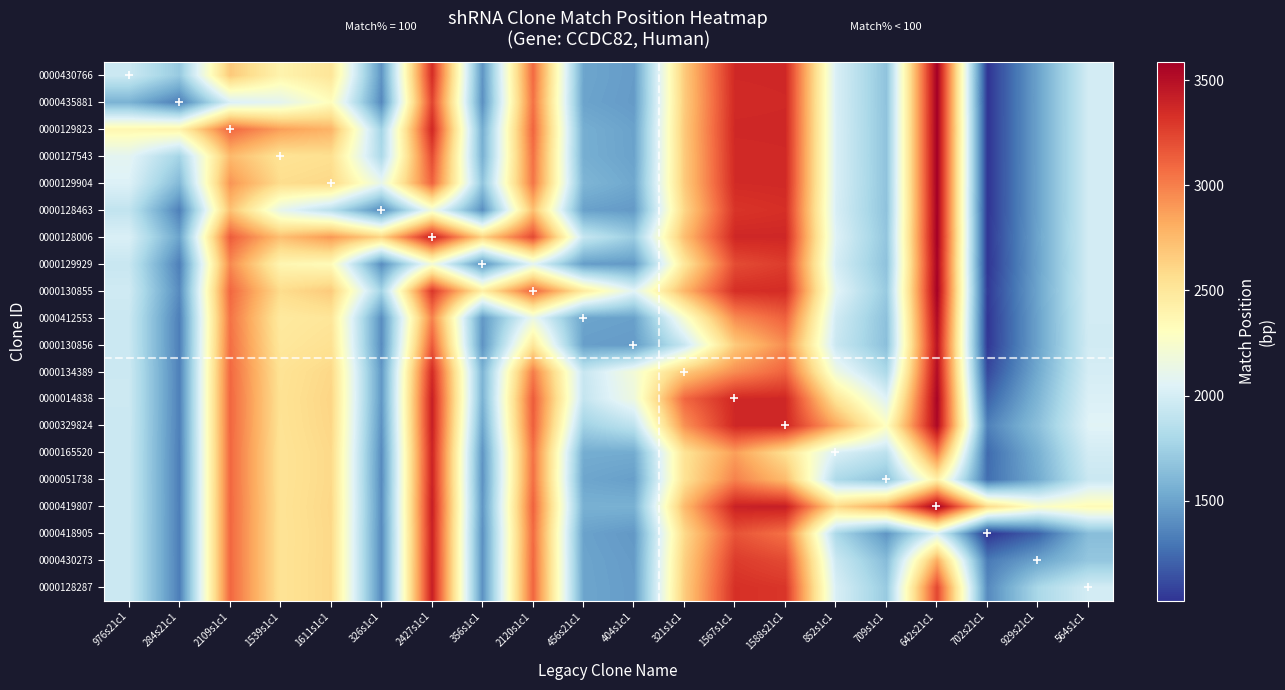

Reading right to left, extract all data points from this chart.

0000430766: 564s1c1=1990.0	929s21c1=1498.1	702s21c1=1025.2	642s21c1=3587.5	709s1c1=1669.2	852s1c1=2019.9	1588s21c1=3369.9	1567s1c1=3368.5	321s1c1=2671.1	404s1c1=1465.3	456s21c1=1507.0	2120s1c1=3087.8	356s1c1=1430.3	2427s1c1=3343.2	326s1c1=1430.7	1611s1c1=2512.4	1539s1c1=2399.7	2109s1c1=2676.8	284s21c1=1707.9	976s21c1=1953.0
0000435881: 564s1c1=1989.9	929s21c1=1498.0	702s21c1=1025.1	642s21c1=3586.8	709s1c1=1668.7	852s1c1=2019.0	1588s21c1=3366.9	1567s1c1=3363.7	321s1c1=2664.9	404s1c1=1460.5	456s21c1=1498.8	2120s1c1=3055.3	356s1c1=1409.8	2427s1c1=3244.8	326s1c1=1376.7	1611s1c1=2316.6	1539s1c1=2087.3	2109s1c1=2025.7	284s21c1=1330.0	976s21c1=1575.1
0000129823: 564s1c1=1990.2	929s21c1=1498.5	702s21c1=1026.1	642s21c1=3587.6	709s1c1=1671.1	852s1c1=2022.7	1588s21c1=3370.9	1567s1c1=3370.2	321s1c1=2678.7	404s1c1=1492.0	456s21c1=1550.2	2120s1c1=3108.5	356s1c1=1552.2	2427s1c1=3373.0	326s1c1=1766.4	1611s1c1=2783.2	1539s1c1=2873.7	2109s1c1=3098.0	284s21c1=2402.3	976s21c1=2374.2
0000127543: 564s1c1=1990.2	929s21c1=1498.6	702s21c1=1026.4	642s21c1=3586.4	709s1c1=1671.1	852s1c1=2022.1	1588s21c1=3366.3	1567s1c1=3362.6	321s1c1=2671.3	404s1c1=1494.2	456s21c1=1553.1	2120s1c1=3061.3	356s1c1=1564.8	2427s1c1=3217.9	326s1c1=1804.9	1611s1c1=2556.3	1539s1c1=2528.0	2109s1c1=2752.3	284s21c1=1770.7	976s21c1=2081.3
0000129904: 564s1c1=1990.3	929s21c1=1499.0	702s21c1=1027.4	642s21c1=3585.6	709s1c1=1672.8	852s1c1=2023.9	1588s21c1=3363.4	1567s1c1=3357.9	321s1c1=2671.8	404s1c1=1518.7	456s21c1=1592.1	2120s1c1=3040.1	356s1c1=1678.6	2427s1c1=3115.8	326s1c1=2121.5	1611s1c1=2600.0	1539s1c1=2571.7	2109s1c1=2914.8	284s21c1=1613.4	976s21c1=2040.6
0000128463: 564s1c1=1989.4	929s21c1=1497.8	702s21c1=1025.9	642s21c1=3579.0	709s1c1=1667.1	852s1c1=2012.9	1588s21c1=3335.6	1567s1c1=3312.0	321s1c1=2609.8	404s1c1=1455.6	456s21c1=1486.0	2120s1c1=2724.1	356s1c1=1403.0	2427s1c1=2183.5	326s1c1=1384.0	1611s1c1=1862.5	1539s1c1=2107.1	2109s1c1=2715.6	284s21c1=1337.3	976s21c1=1906.3
0000128006: 564s1c1=1992.1	929s21c1=1502.8	702s21c1=1034.8	642s21c1=3586.8	709s1c1=1688.4	852s1c1=2045.6	1588s21c1=3373.3	1567s1c1=3374.2	321s1c1=2734.9	404s1c1=1726.4	456s21c1=1929.1	2120s1c1=3221.9	356s1c1=2628.3	2427s1c1=3416.0	326s1c1=2616.5	1611s1c1=2900.2	1539s1c1=2726.1	2109s1c1=3141.0	284s21c1=1501.2	976s21c1=2025.8
0000129929: 564s1c1=1988.6	929s21c1=1497.7	702s21c1=1027.6	642s21c1=3563.8	709s1c1=1664.3	852s1c1=2001.7	1588s21c1=3274.5	1567s1c1=3211.3	321s1c1=2503.5	404s1c1=1451.3	456s21c1=1469.6	2120s1c1=2080.9	356s1c1=1414.0	2427s1c1=2201.7	326s1c1=1395.0	1611s1c1=2335.4	1539s1c1=2377.2	2109s1c1=2959.8	284s21c1=1334.2	976s21c1=1936.7
0000130855: 564s1c1=1994.6	929s21c1=1508.9	702s21c1=1048.2	642s21c1=3579.2	709s1c1=1712.5	852s1c1=2074.2	1588s21c1=3350.4	1567s1c1=3336.4	321s1c1=2771.1	404s1c1=2067.9	456s21c1=2476.7	2120s1c1=3109.0	356s1c1=2442.1	2427s1c1=3303.1	326s1c1=1768.9	1611s1c1=2668.9	1539s1c1=2575.7	2109s1c1=3098.5	284s21c1=1383.7	976s21c1=1974.2
0000412553: 564s1c1=1986.7	929s21c1=1498.0	702s21c1=1033.7	642s21c1=3525.0	709s1c1=1660.7	852s1c1=1977.5	1588s21c1=3118.9	1567s1c1=2954.7	321s1c1=2242.8	404s1c1=1486.3	456s21c1=1502.0	2120s1c1=2134.3	356s1c1=1446.4	2427s1c1=2988.9	326s1c1=1400.0	1611s1c1=2509.9	1539s1c1=2476.9	2109s1c1=3049.8	284s21c1=1333.2	976s21c1=1948.0
0000130856: 564s1c1=1984.1	929s21c1=1497.3	702s21c1=1038.2	642s21c1=3482.2	709s1c1=1652.0	852s1c1=1944.5	1588s21c1=2945.8	1567s1c1=2669.4	321s1c1=1938.9	404s1c1=1462.0	456s21c1=1477.7	2120s1c1=2503.1	356s1c1=1424.7	2427s1c1=3151.6	326s1c1=1390.4	1611s1c1=2543.3	1539s1c1=2495.8	2109s1c1=3068.0	284s21c1=1331.5	976s21c1=1949.7
0000134389: 564s1c1=2002.5	929s21c1=1533.5	702s21c1=1107.1	642s21c1=3513.0	709s1c1=1805.0	852s1c1=2165.9	1588s21c1=3115.2	1567s1c1=2948.6	321s1c1=2674.0	404s1c1=2197.1	456s21c1=1933.2	2120s1c1=3011.9	356s1c1=1584.5	2427s1c1=3355.1	326s1c1=1448.2	1611s1c1=2602.2	1539s1c1=2530.7	2109s1c1=3093.3	284s21c1=1339.1	976s21c1=1955.9
0000014838: 564s1c1=2031.7	929s21c1=1591.3	702s21c1=1217.7	642s21c1=3558.8	709s1c1=2049.0	852s1c1=2517.4	1588s21c1=3372.0	1567s1c1=3372.0	321s1c1=3097.4	404s1c1=2164.6	456s21c1=1919.3	2120s1c1=3144.6	356s1c1=1574.7	2427s1c1=3413.8	326s1c1=1444.0	1611s1c1=2614.1	1539s1c1=2537.4	2109s1c1=3099.8	284s21c1=1338.3	976s21c1=1956.5
0000329824: 564s1c1=2058.8	929s21c1=1651.8	702s21c1=1342.6	642s21c1=3539.8	709s1c1=2295.5	852s1c1=2840.0	1588s21c1=3372.0	1567s1c1=3372.0	321s1c1=2930.8	404s1c1=1888.2	456s21c1=1755.1	2120s1c1=3130.6	356s1c1=1511.5	2427s1c1=3414.7	326s1c1=1420.4	1611s1c1=2608.6	1539s1c1=2533.7	2109s1c1=3099.1	284s21c1=1335.1	976s21c1=1955.1
0000165520: 564s1c1=1992.5	929s21c1=1568.6	702s21c1=1247.0	642s21c1=3011.2	709s1c1=1881.9	852s1c1=2020.0	1588s21c1=2552.0	1567s1c1=2874.6	321s1c1=2528.1	404s1c1=1537.5	456s21c1=1544.5	2120s1c1=3054.8	356s1c1=1432.3	2427s1c1=3390.4	326s1c1=1391.1	1611s1c1=2596.1	1539s1c1=2525.9	2109s1c1=3095.3	284s21c1=1331.0	976s21c1=1953.1
0000051738: 564s1c1=1946.6	929s21c1=1536.2	702s21c1=1261.9	642s21c1=2424.1	709s1c1=1669.0	852s1c1=1807.1	1588s21c1=2745.5	1567s1c1=2992.0	321s1c1=2538.0	404s1c1=1479.0	456s21c1=1510.3	2120s1c1=3065.5	356s1c1=1418.7	2427s1c1=3396.6	326s1c1=1385.9	1611s1c1=2596.2	1539s1c1=2525.9	2109s1c1=3095.9	284s21c1=1330.3	976s21c1=1952.8
0000419807: 564s1c1=2346.6	929s21c1=2266.9	702s21c1=2579.5	642s21c1=3588.0	709s1c1=2832.9	852s1c1=2596.8	1588s21c1=3420.2	1567s1c1=3401.2	321s1c1=2749.0	404s1c1=1567.8	456s21c1=1565.0	2120s1c1=3117.8	356s1c1=1438.2	2427s1c1=3417.2	326s1c1=1393.0	1611s1c1=2602.4	1539s1c1=2529.6	2109s1c1=3098.4	284s21c1=1331.2	976s21c1=1953.5
0000418905: 564s1c1=1635.0	929s21c1=1211.1	702s21c1=1025.0	642s21c1=2033.5	709s1c1=1432.1	852s1c1=1798.0	1588s21c1=3054.4	1567s1c1=3179.3	321s1c1=2591.9	404s1c1=1448.8	456s21c1=1493.3	2120s1c1=3085.8	356s1c1=1411.4	2427s1c1=3406.2	326s1c1=1383.1	1611s1c1=2597.6	1539s1c1=2526.6	2109s1c1=3096.9	284s21c1=1329.9	976s21c1=1952.8
0000430273: 564s1c1=1691.6	929s21c1=1498.0	702s21c1=1311.9	642s21c1=2819.1	709s1c1=1630.8	852s1c1=1949.4	1588s21c1=3218.2	1567s1c1=3278.7	321s1c1=2638.5	404s1c1=1462.7	456s21c1=1502.0	2120s1c1=3098.1	356s1c1=1414.3	2427s1c1=3411.2	326s1c1=1384.2	1611s1c1=2599.0	1539s1c1=2527.4	2109s1c1=3097.5	284s21c1=1330.0	976s21c1=1952.9
0000128287: 564s1c1=1990.0	929s21c1=1796.4	702s21c1=1380.0	642s21c1=3231.4	709s1c1=1712.4	852s1c1=2017.5	1588s21c1=3303.2	1567s1c1=3330.3	321s1c1=2661.5	404s1c1=1467.9	456s21c1=1505.3	2120s1c1=3104.4	356s1c1=1415.4	2427s1c1=3413.9	326s1c1=1384.6	1611s1c1=2599.7	1539s1c1=2527.8	2109s1c1=3097.8	284s21c1=1330.1	976s21c1=1953.0